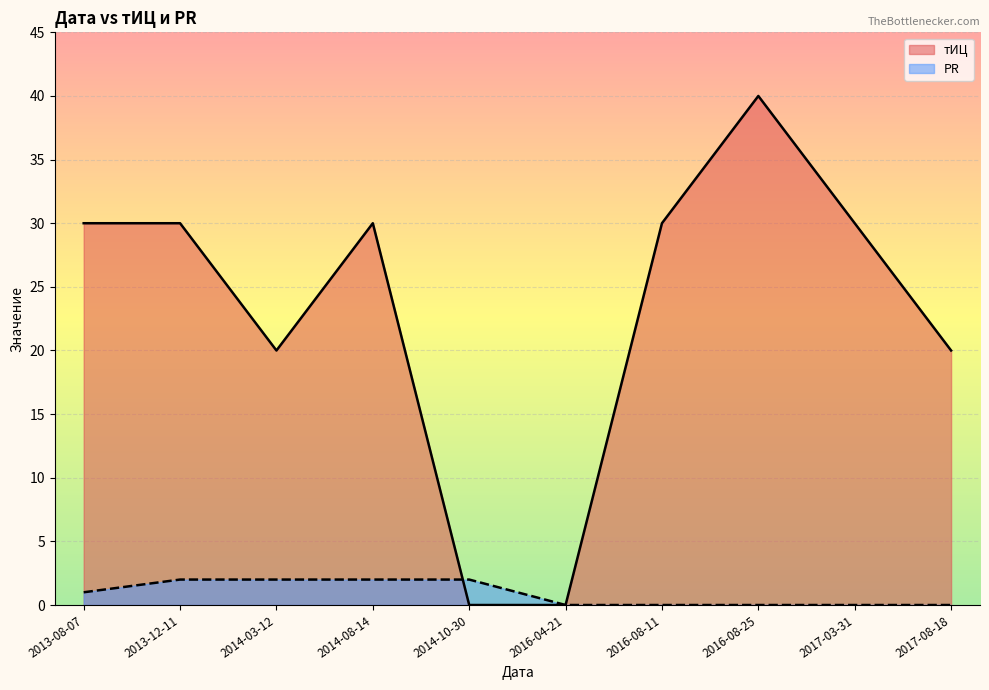

At which label does тИЦ reach its peak?

2016-08-25